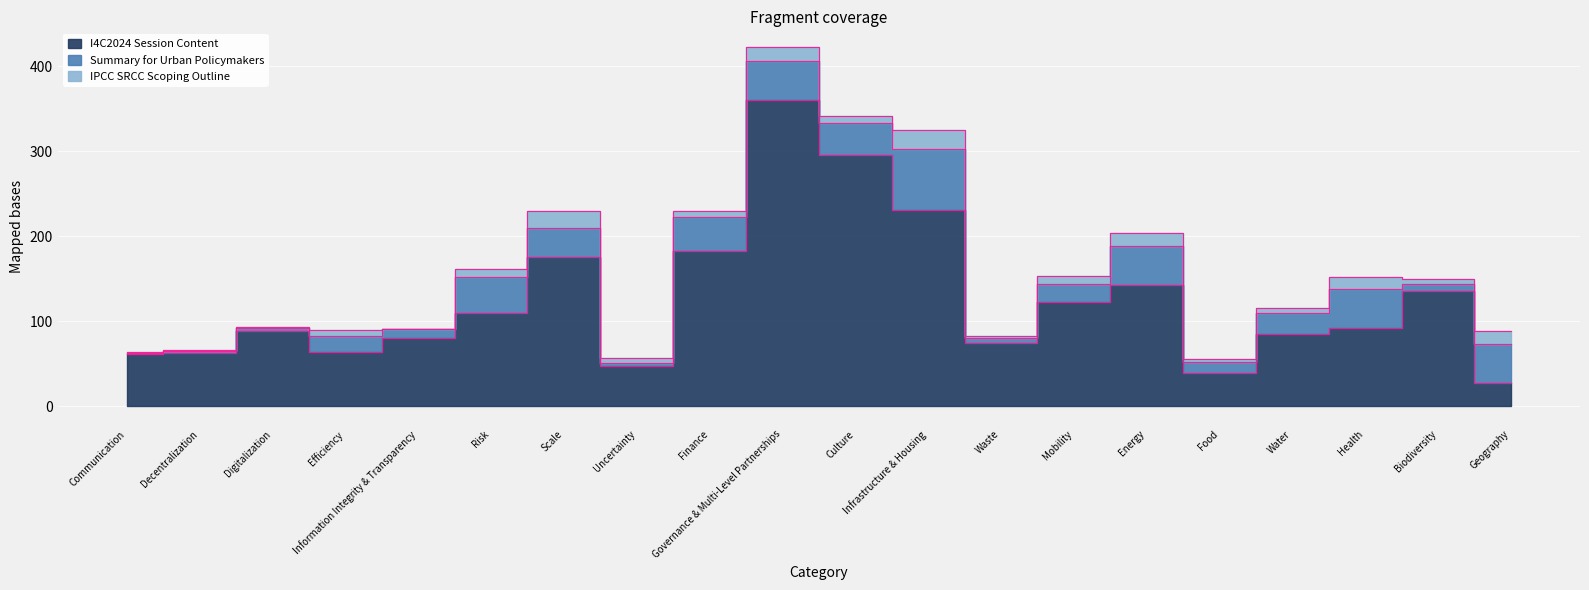

True or false: Summary for Urban Policymakers has a value of 52 at Culture.

False